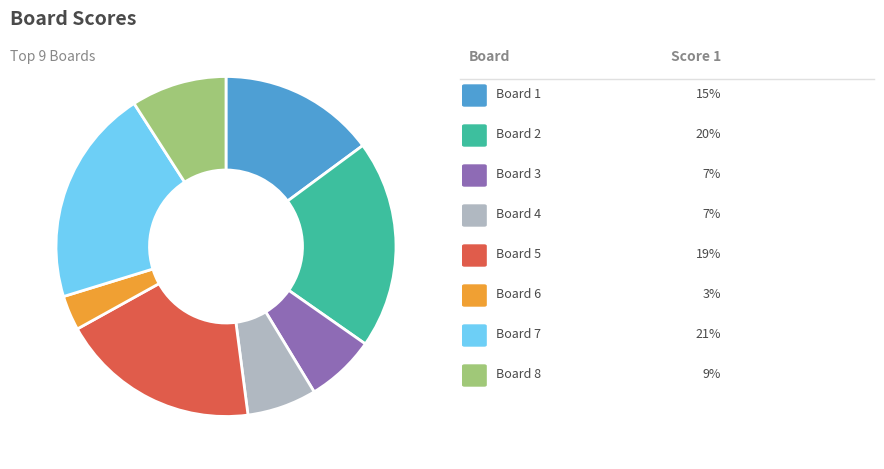

Count the number of slices in the pie.

8